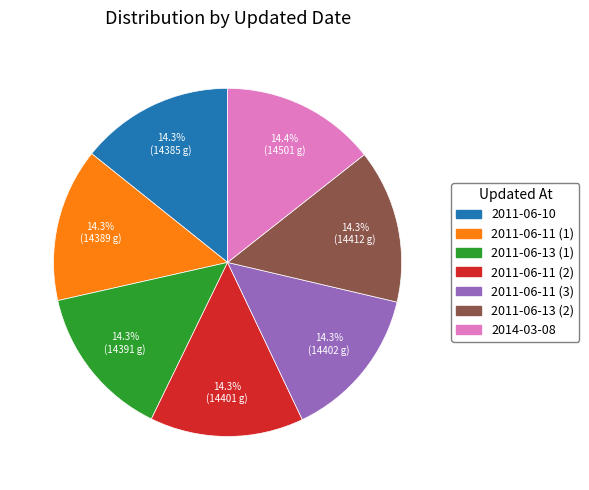

True or false: 2011-06-11 (3) accounts for 14% of the total.

True